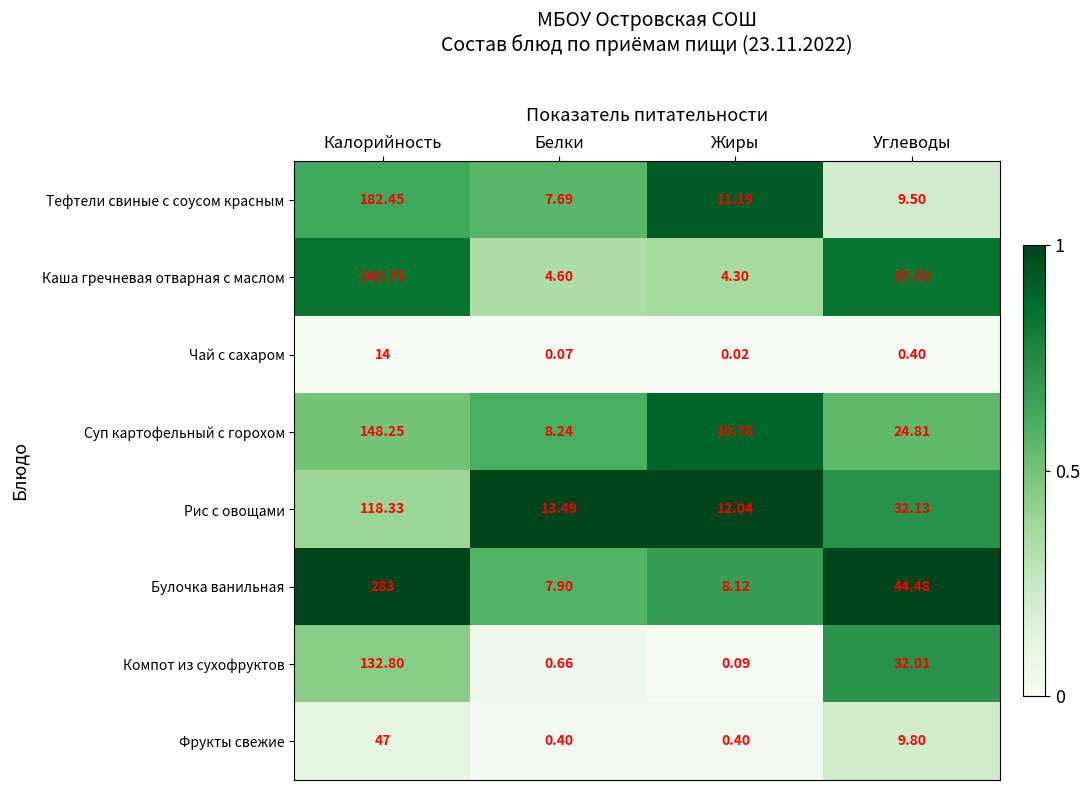

Between Белки and Углеводы, which series saw the biggest shift?

Булочка ванильная